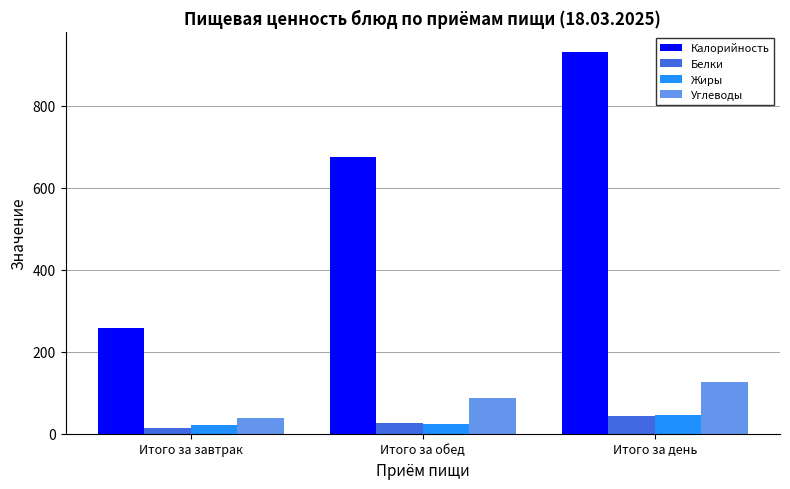

At which category is the sum across all series the highest?

Итого за день